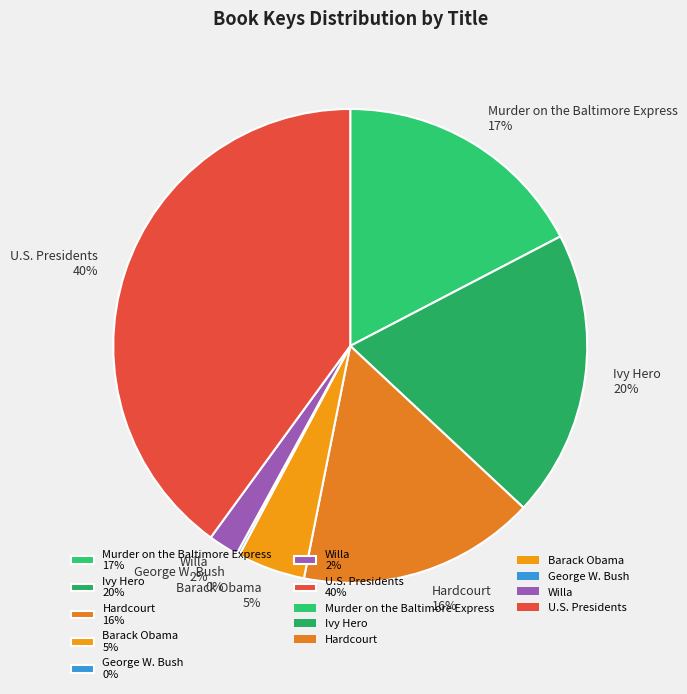

Is the sum of Barack Obama 5% and U.S. Presidents 40% greater than half?

No